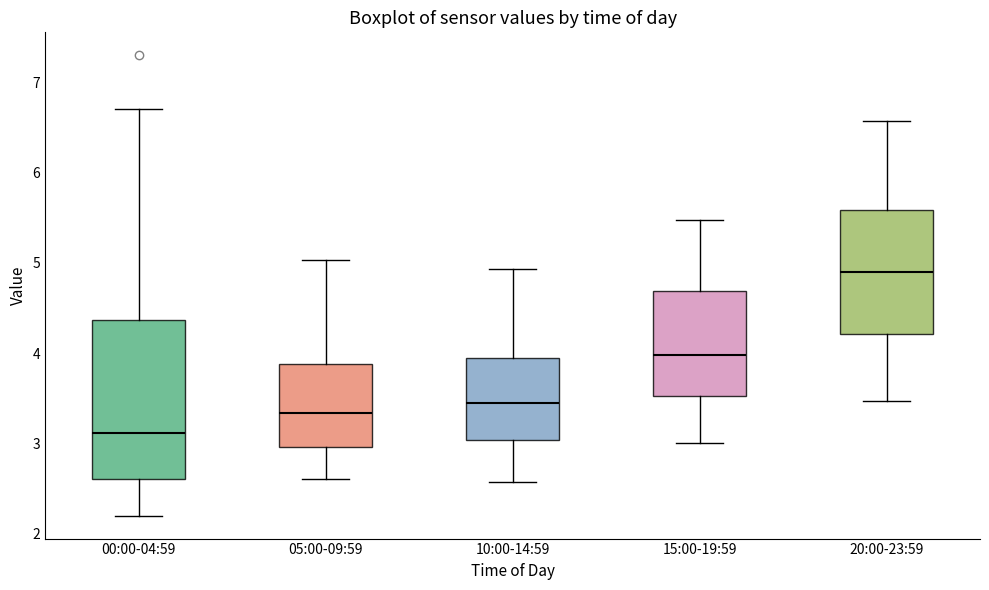

Which box is the tallest, from its lower edge to its upper edge?

00:00-04:59